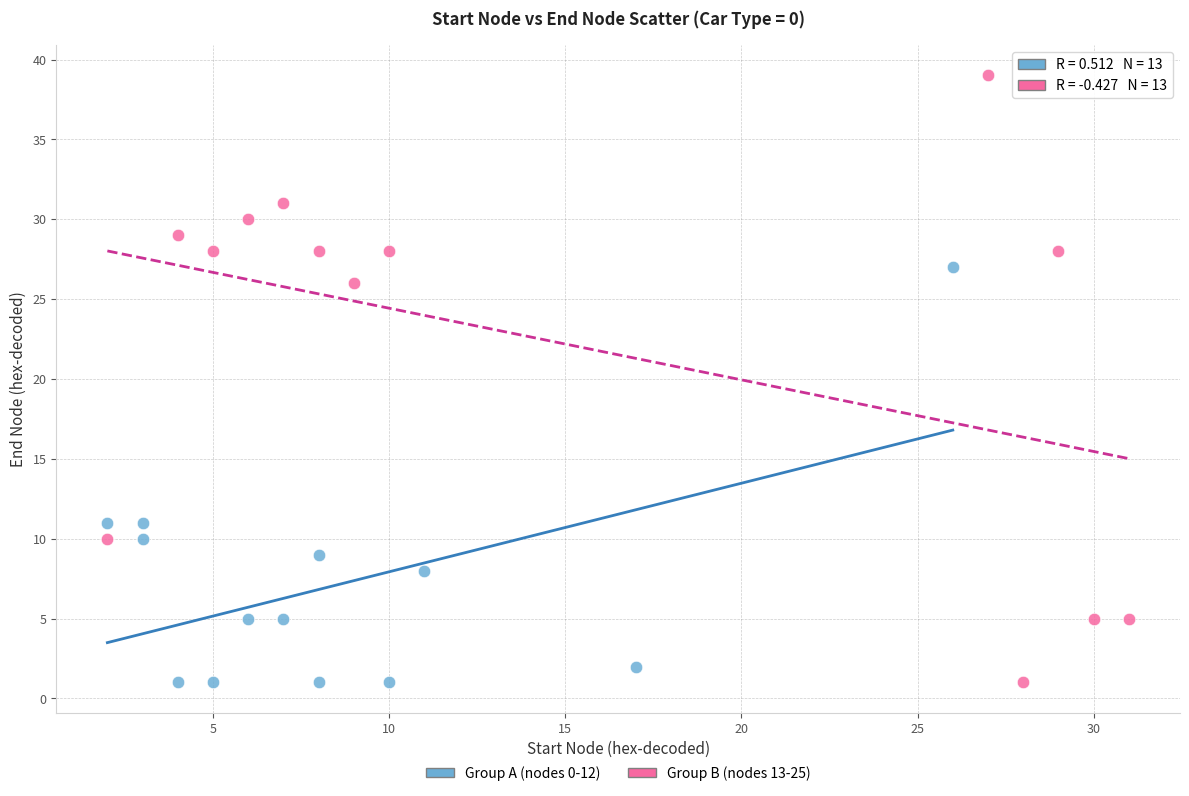

Which series contains the highest Y value?

Group B (nodes 13-25)